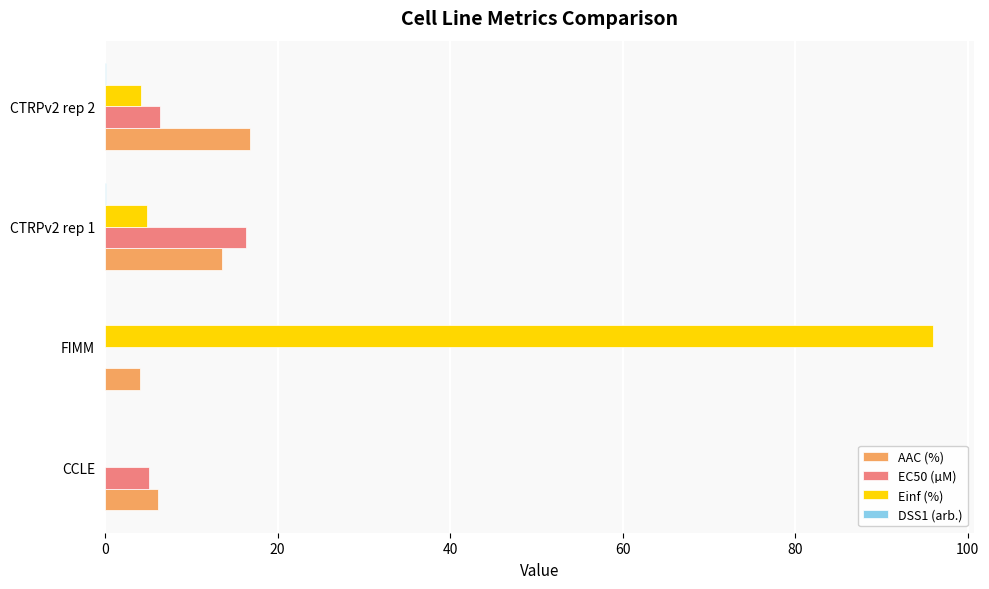

At which category is the sum across all series the highest?

FIMM